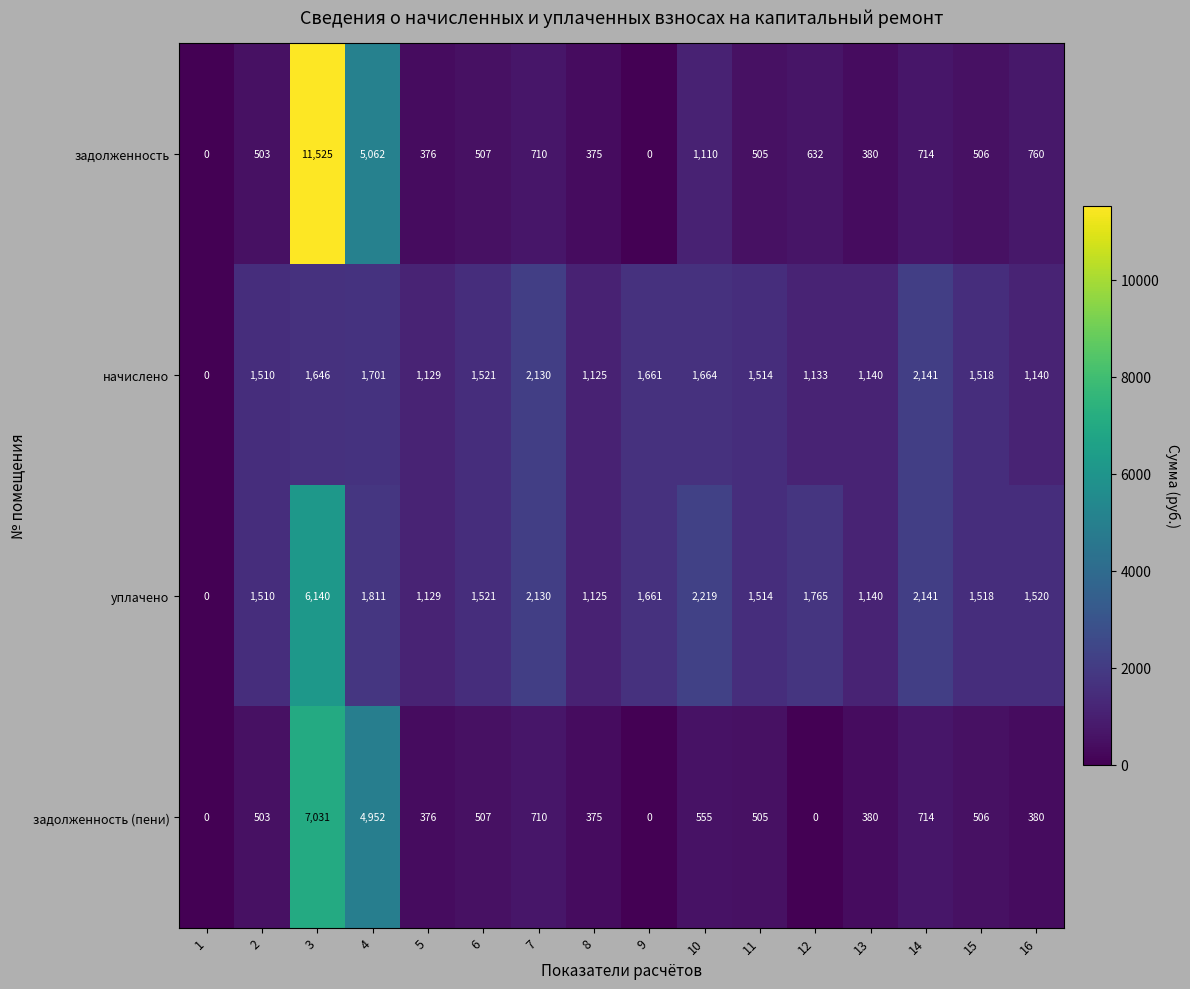

What is the greatest value displayed?

11525